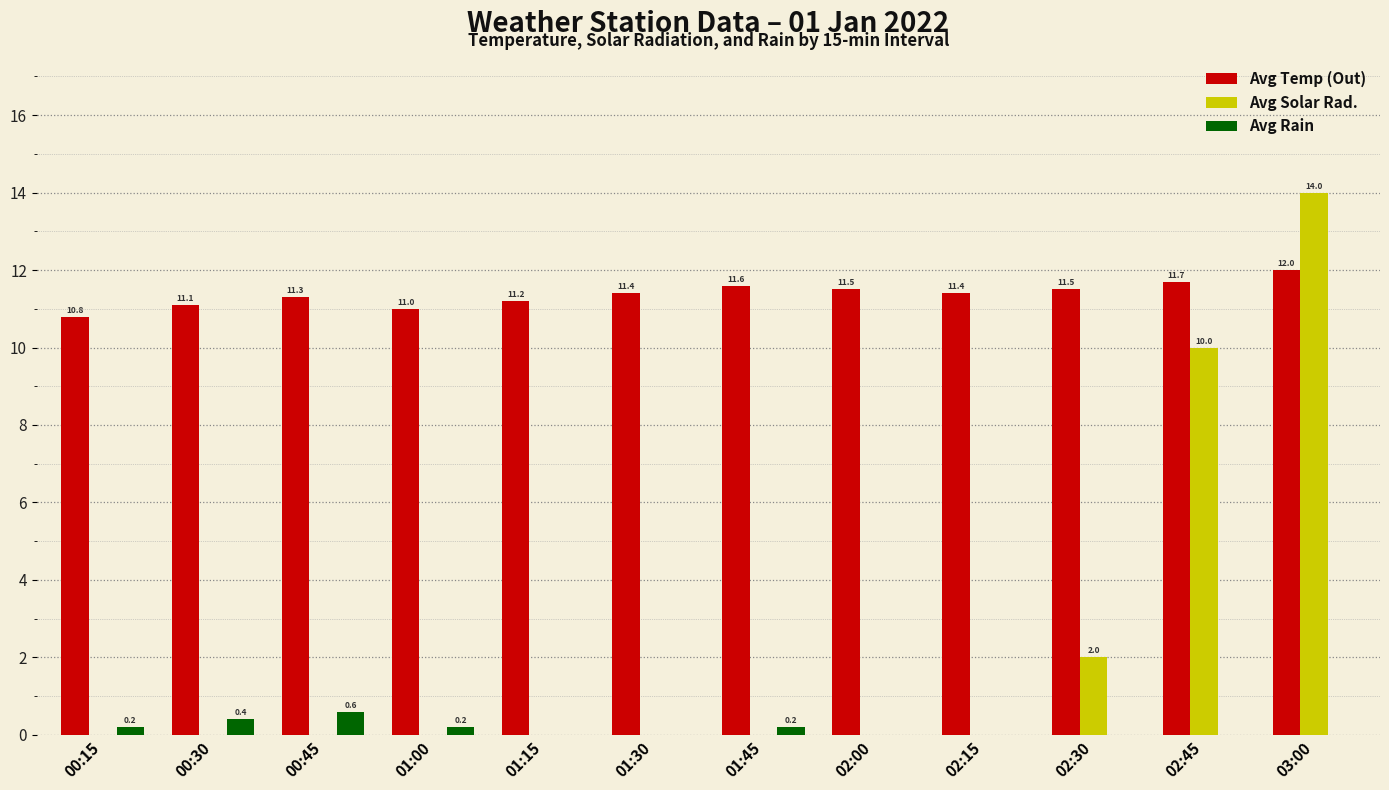

Reading right to left, transcribe all the data shown in this chart.

Avg Temp (Out): 12.0	11.7	11.5	11.4	11.5	11.6	11.4	11.2	11.0	11.3	11.1	10.8
Avg Solar Rad.: 14.0	10.0	2.0	0.0	0.0	0.0	0.0	0.0	0.0	0.0	0.0	0.0
Avg Rain: 0.0	0.0	0.0	0.0	0.0	0.2	0.0	0.0	0.2	0.6	0.4	0.2